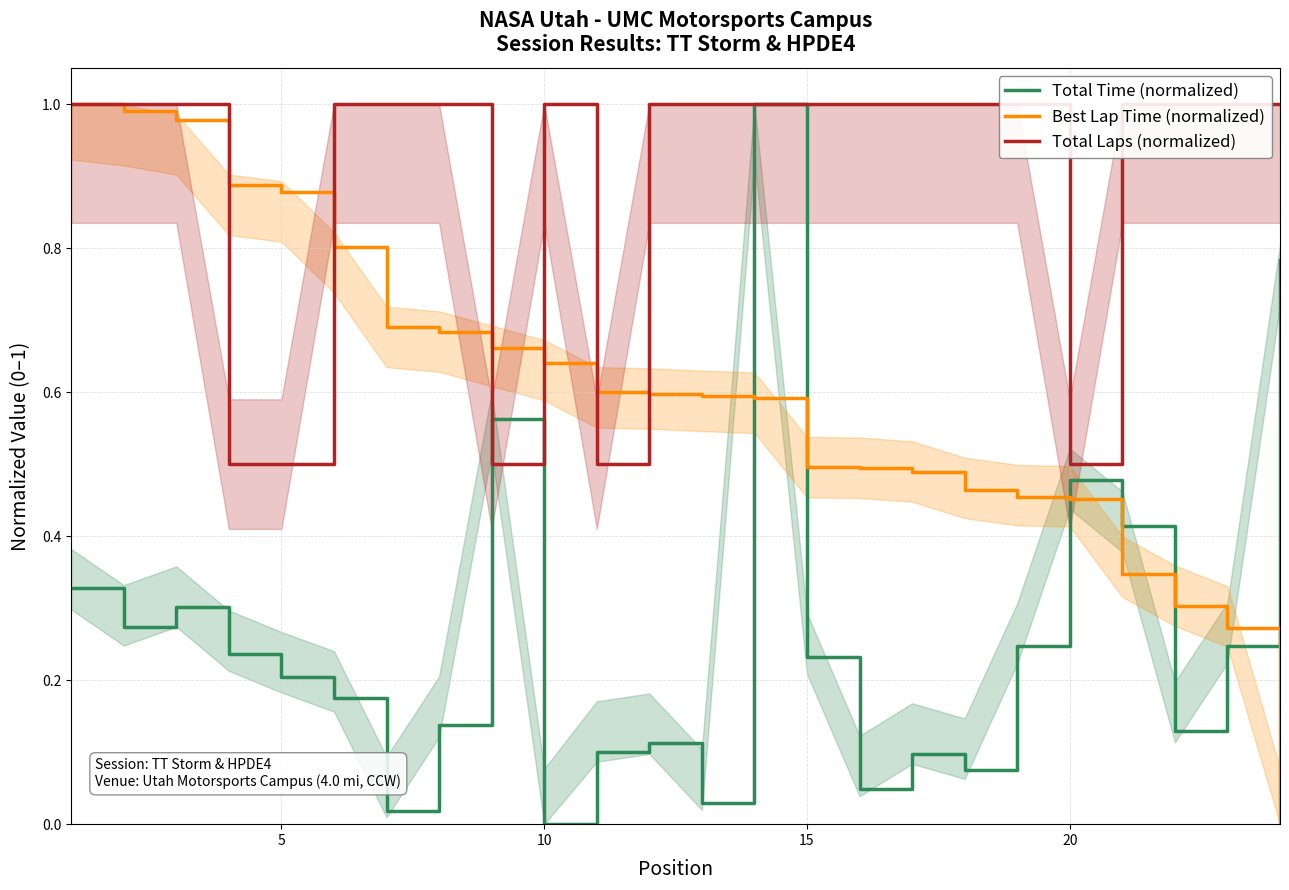

Which series has the largest total across all categories?

Total Laps (normalized)